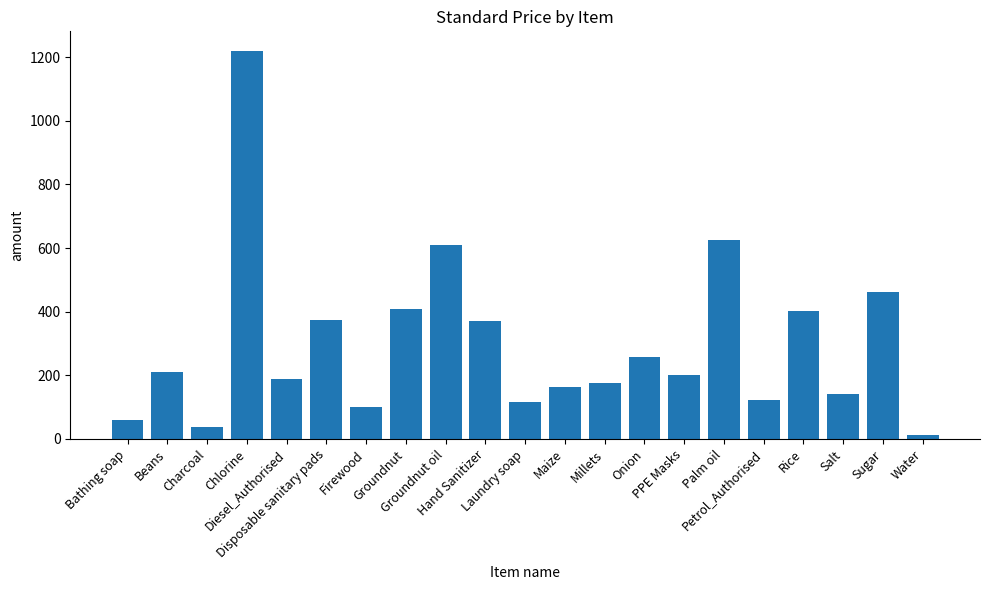

Which has a higher value, Hand Sanitizer or Beans?

Hand Sanitizer